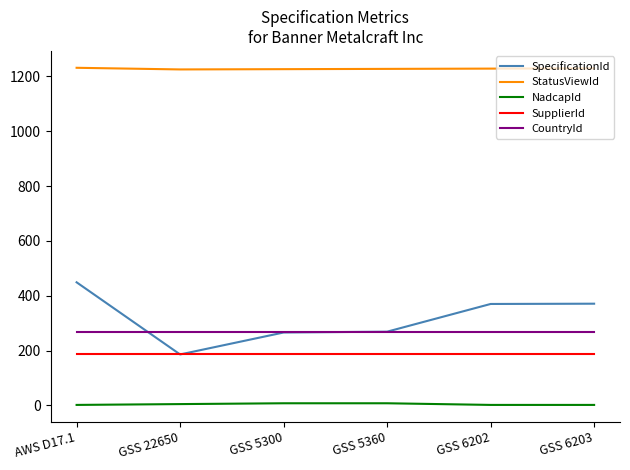

Is it true that SupplierId equals 186 at AWS D17.1?

True